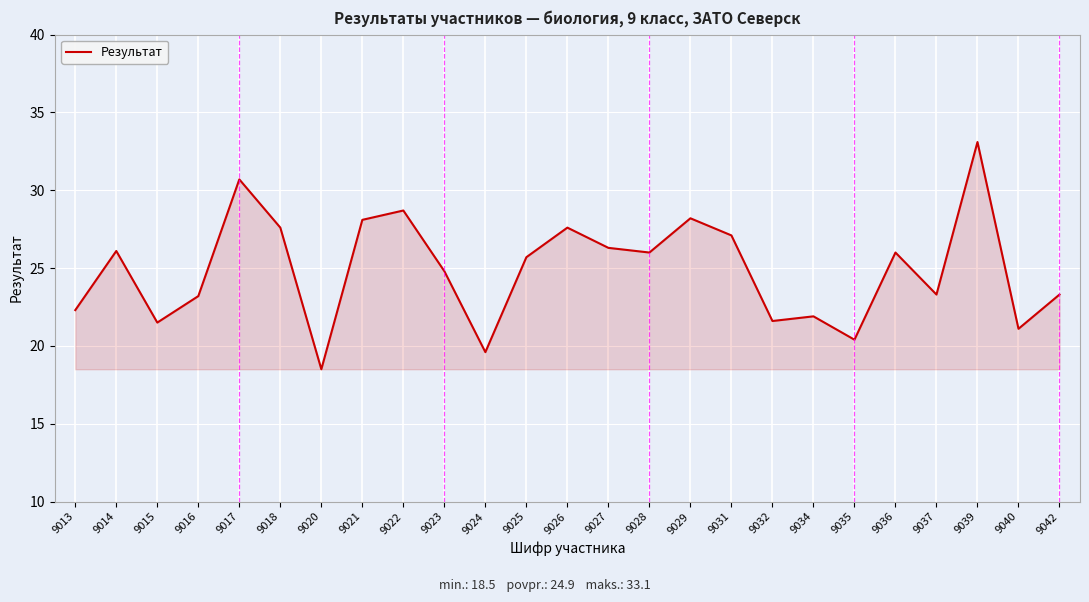

Where is the first local maximum?

9014